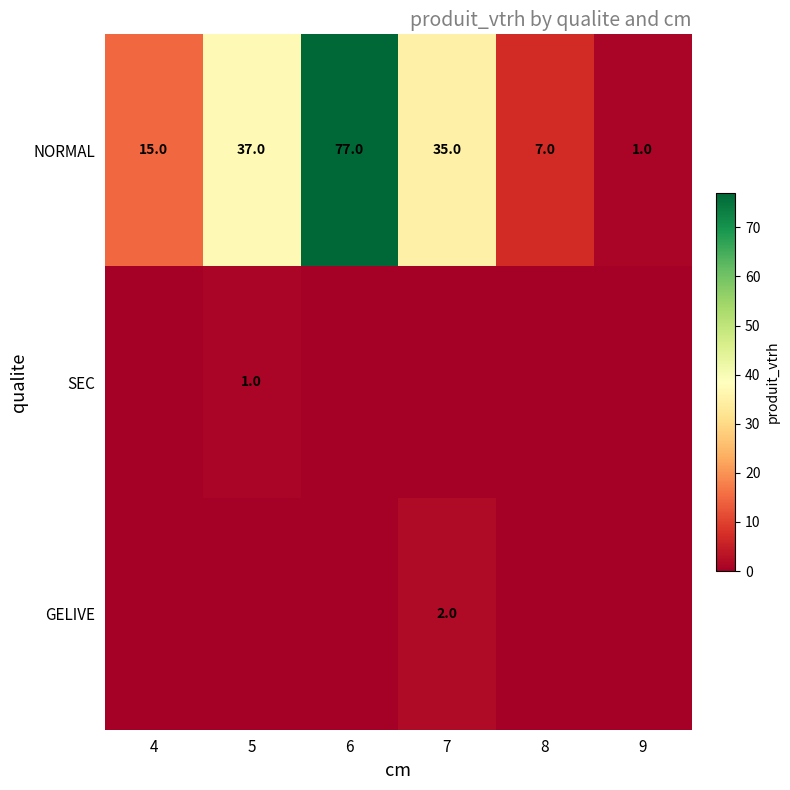

The value of NORMAL at 8 is 7. True or false?

True